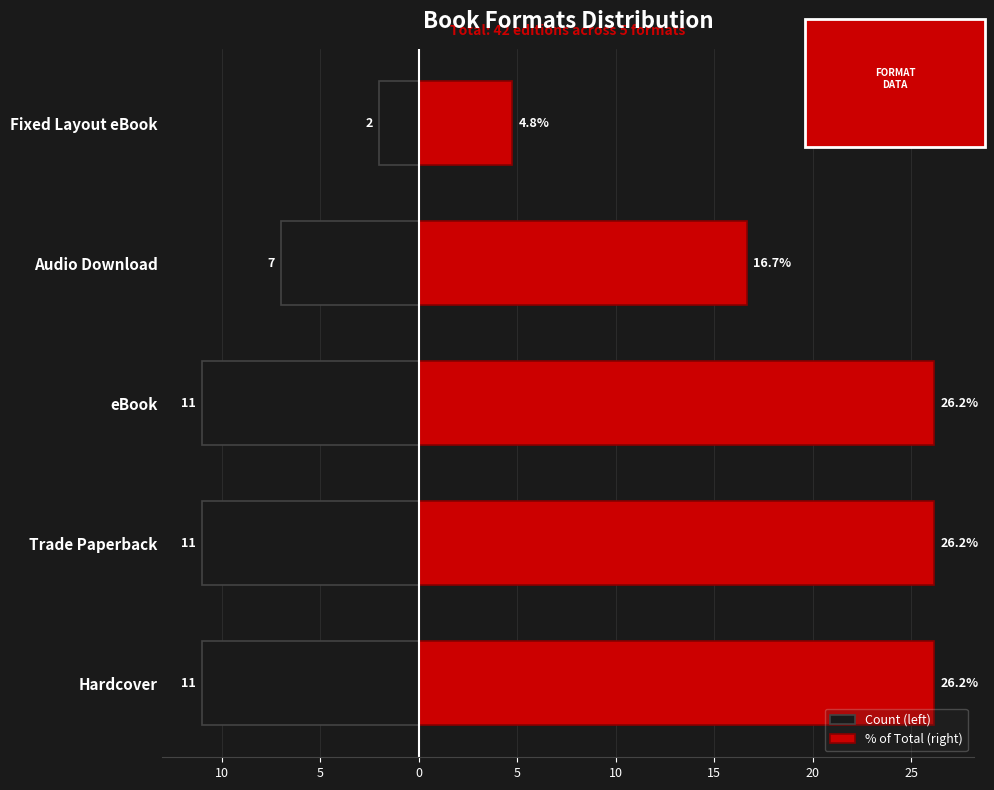

Between Hardcover and Trade Paperback, which series saw the biggest shift?

Count (left)